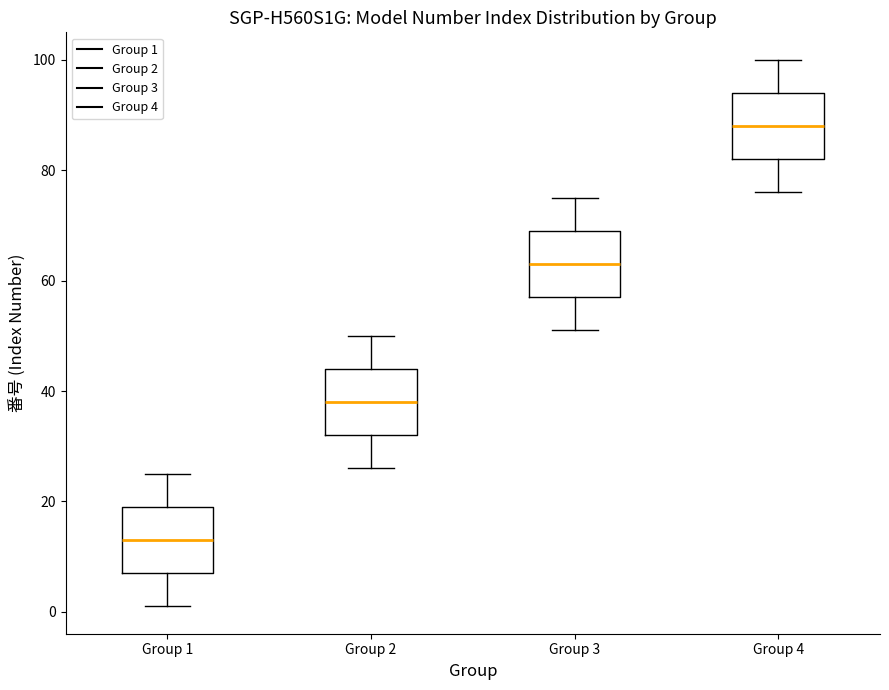

Reading left to right, transcribe this box plot: for each box, give where its median line is, the range the box spans, and where its two whiskers end, as read against the y-axis. The values are not printed on the chart, so give them approximately, as read against the axis.

Group 1: median 14, box 8 to 20, whiskers 2 to 26
Group 2: median 38, box 32 to 44, whiskers 26 to 50
Group 3: median 64, box 58 to 70, whiskers 52 to 76
Group 4: median 88, box 82 to 94, whiskers 76 to 100